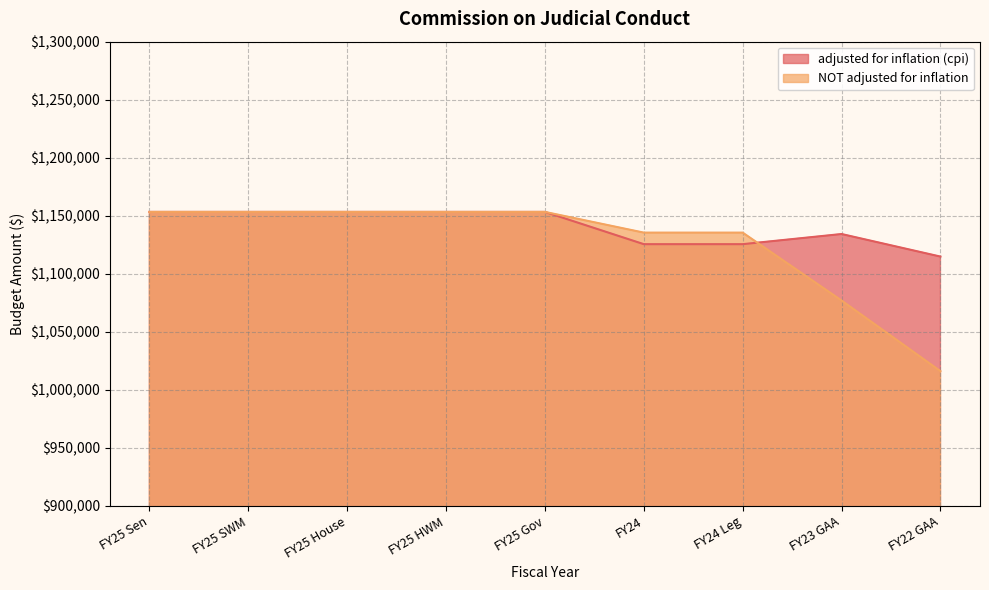

At which category is the sum across all series the highest?

FY25 Sen